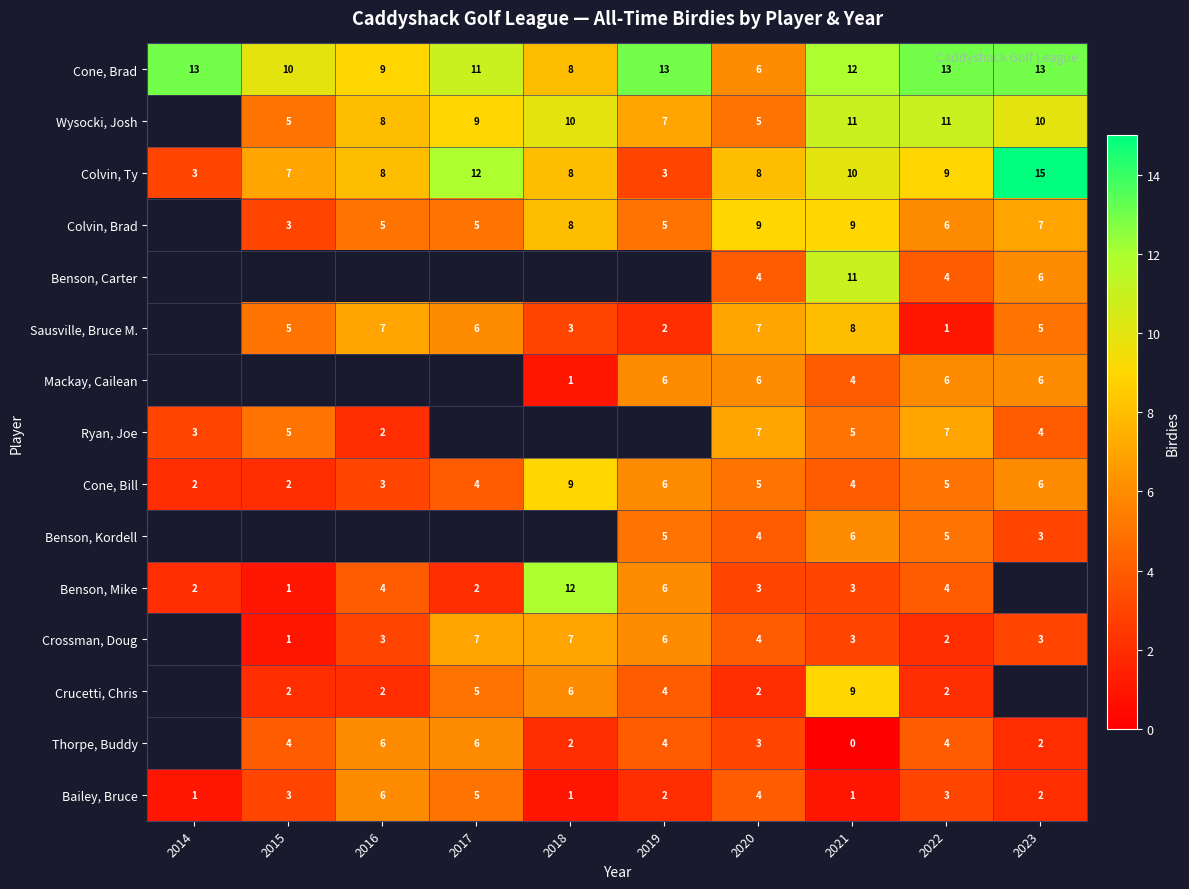

What value does the Colvin, Ty series have at 2018?

8